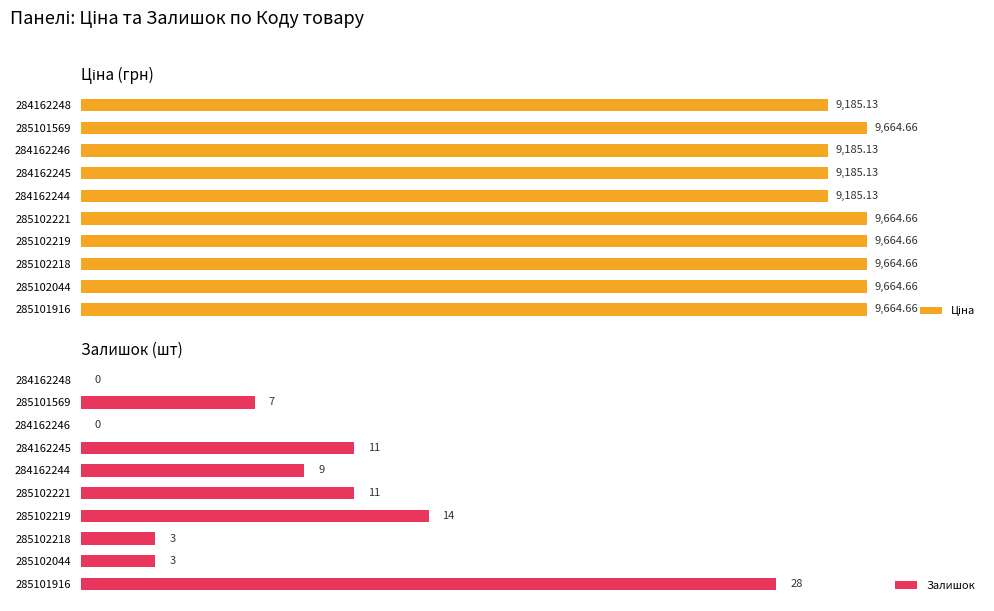

What is the approximate value of Ціна at 285102219?

9664.7